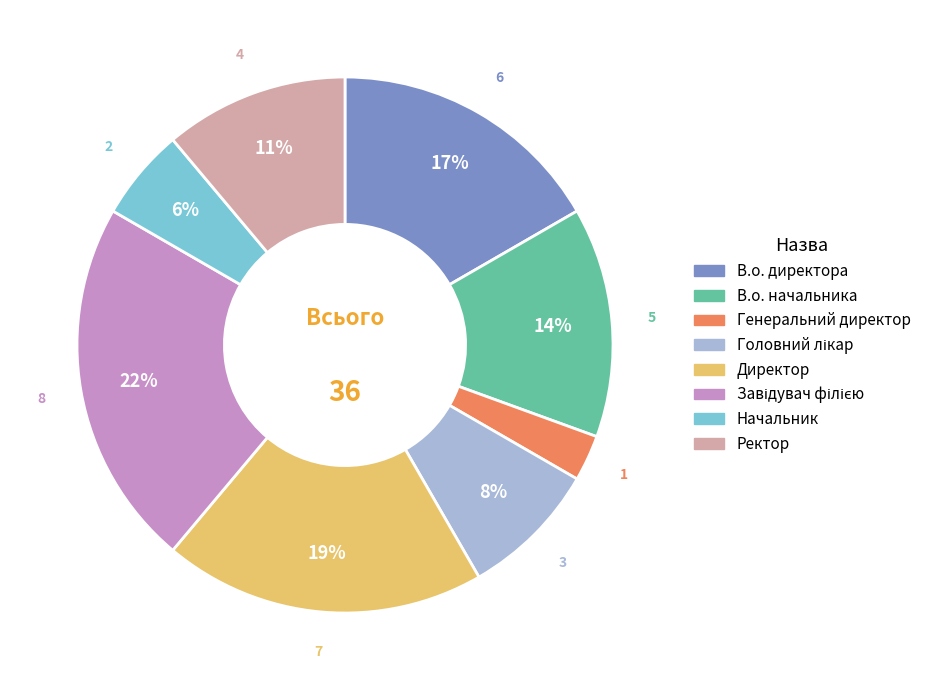

Count the number of slices in the pie.

8